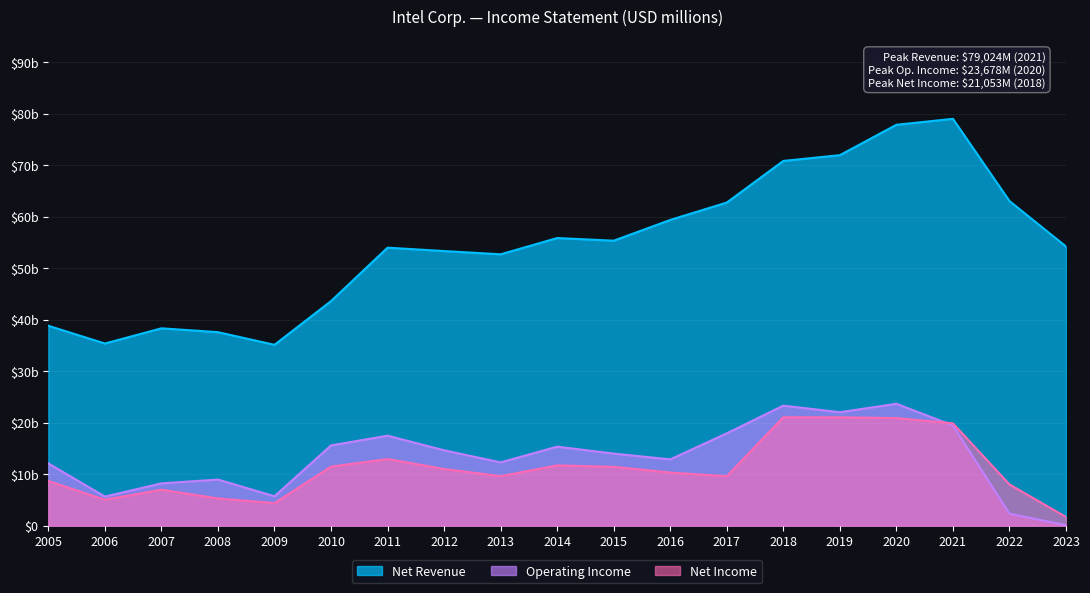

The Operating Income series shows 23678 at 2020. True or false?

True